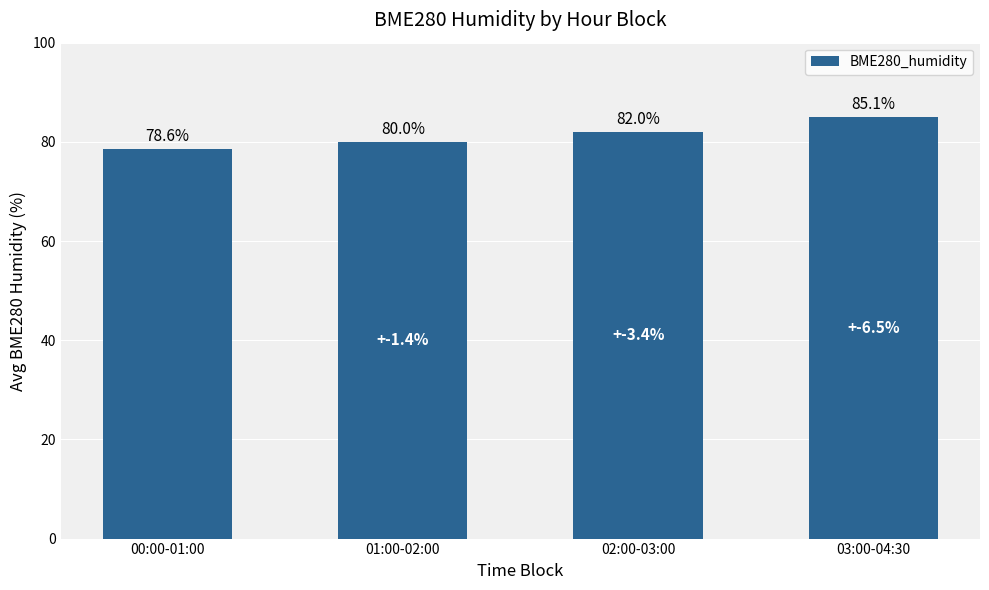

What position from the left is 01:00-02:00?

2